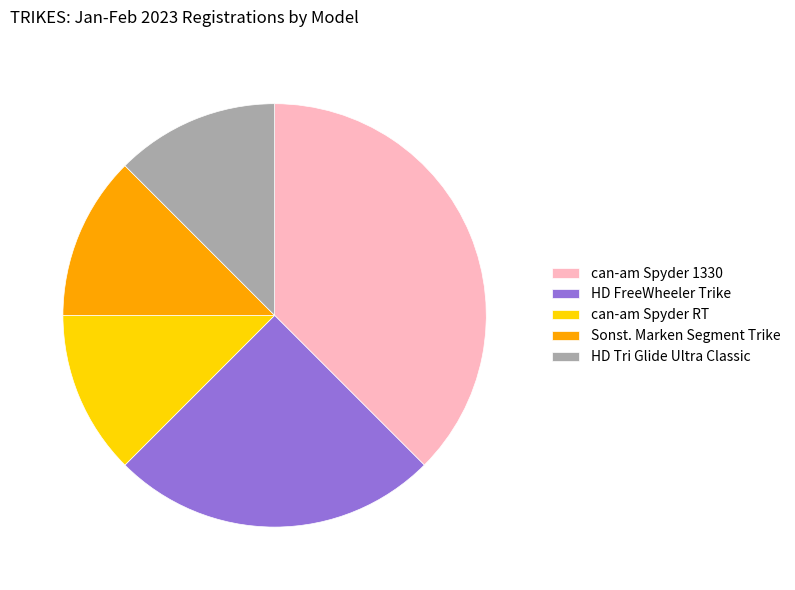

What is the ratio of the value at can-am Spyder 1330 to the value at can-am Spyder RT?

3.0